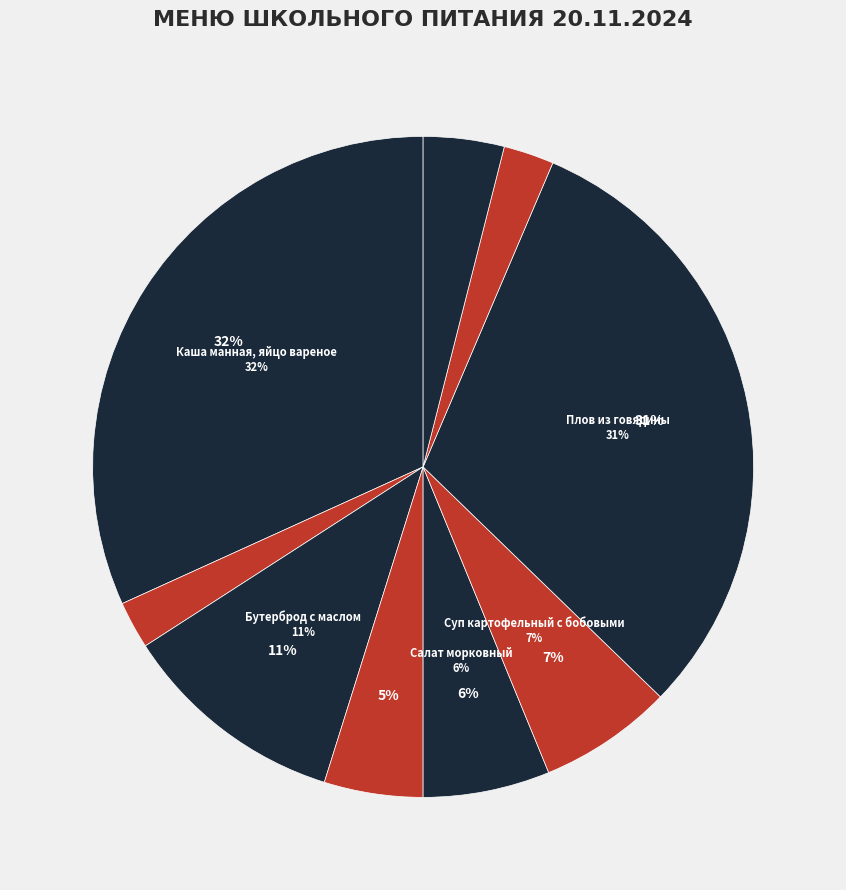

How many segments does this pie chart have?

9